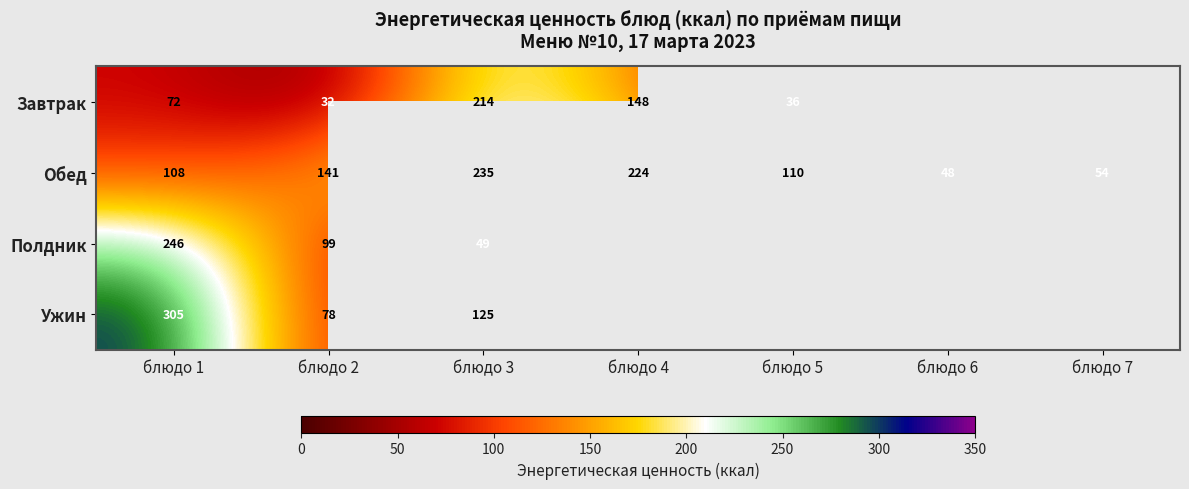

What is the total value across all series at блюдо 1?

731